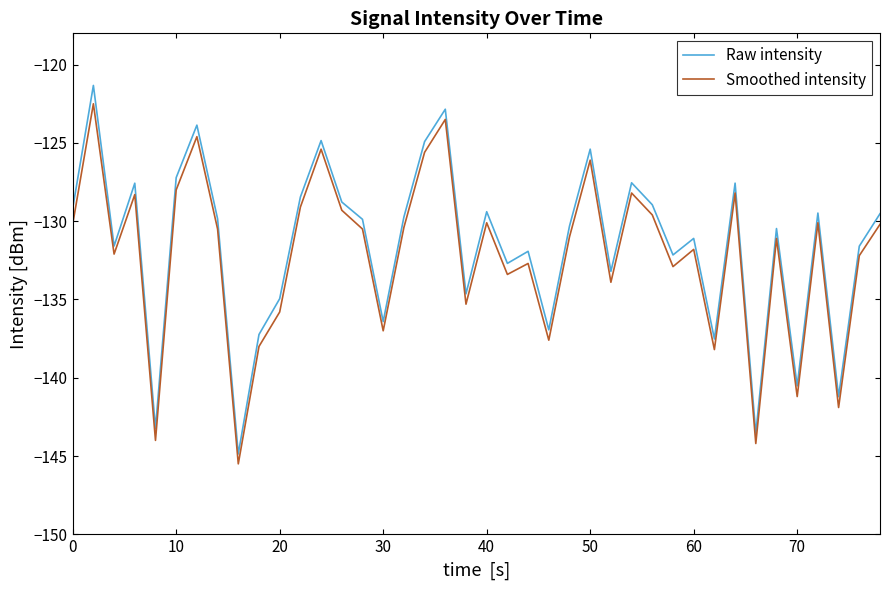

Which series has the widest spread of values?

Raw intensity